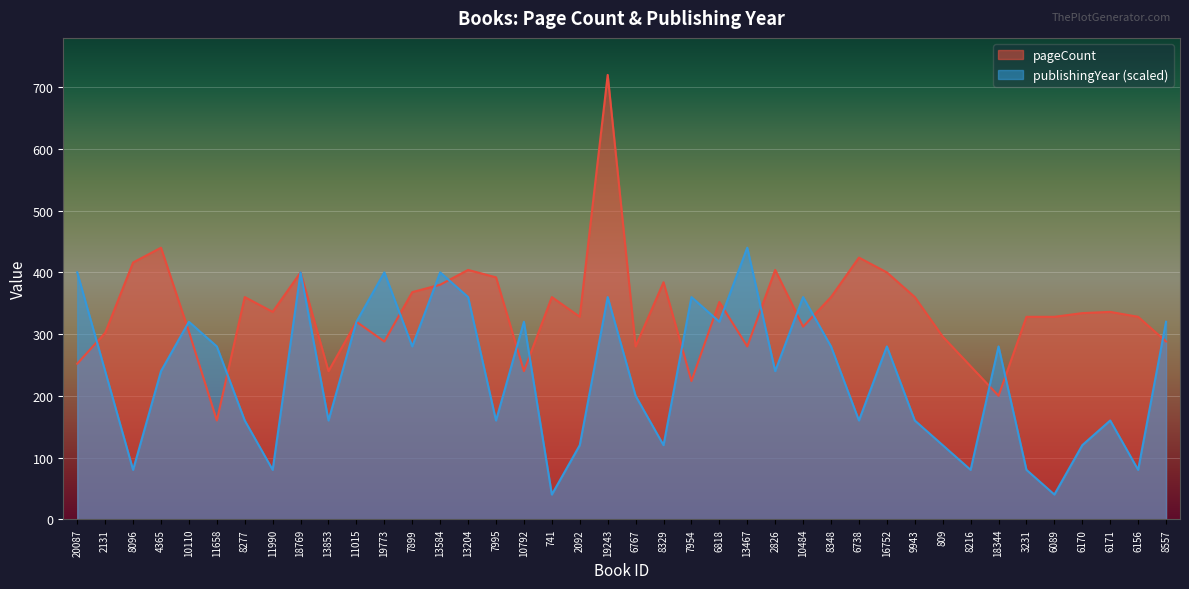

How many publishingYear values are between 120 and 320?

24